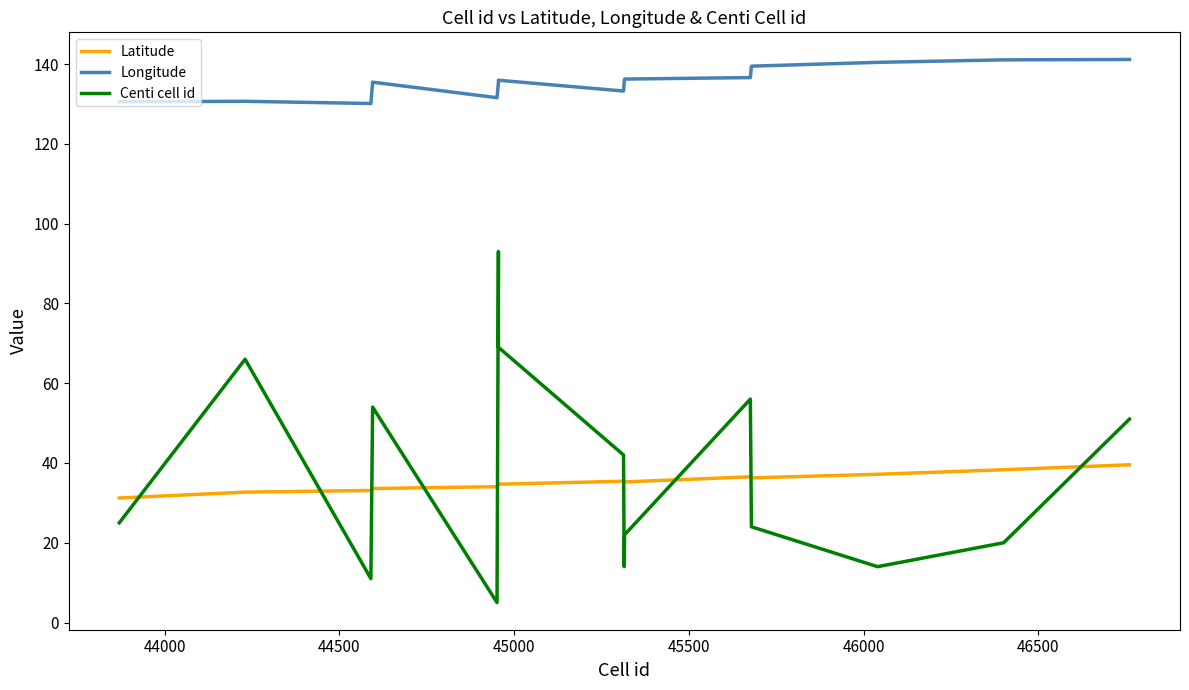

True or false: Longitude and Centi cell id intersect in this chart.

False